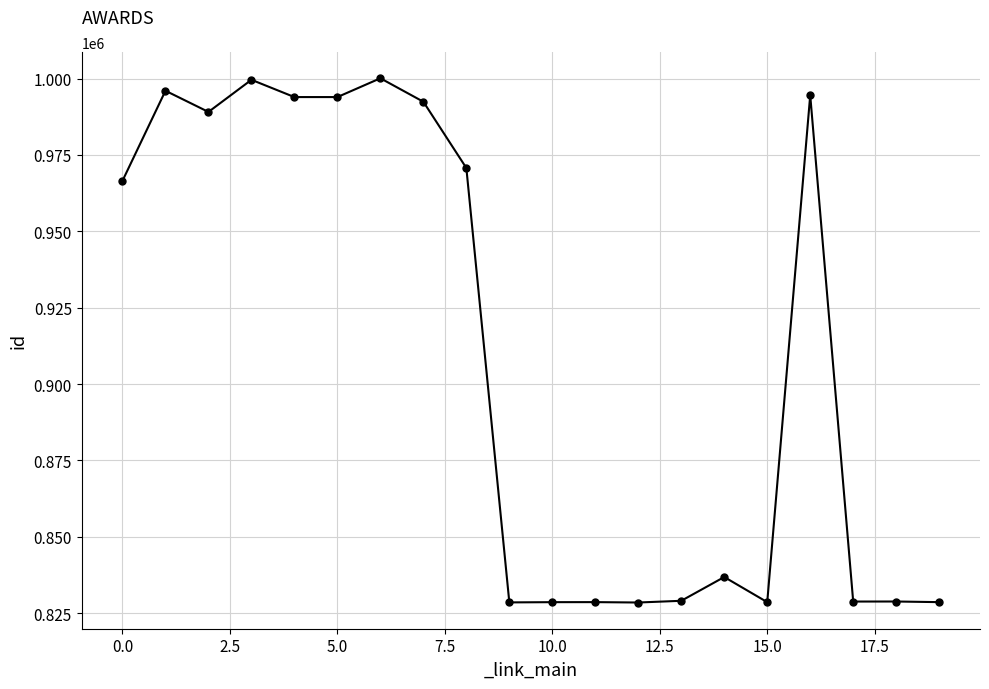

What is the difference between the maximum and minimum values?

171559